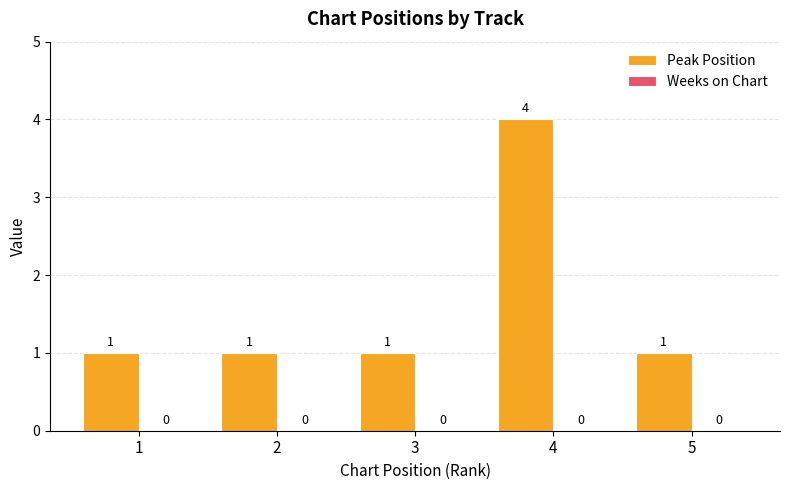

How many values are between 1 and 2?

4